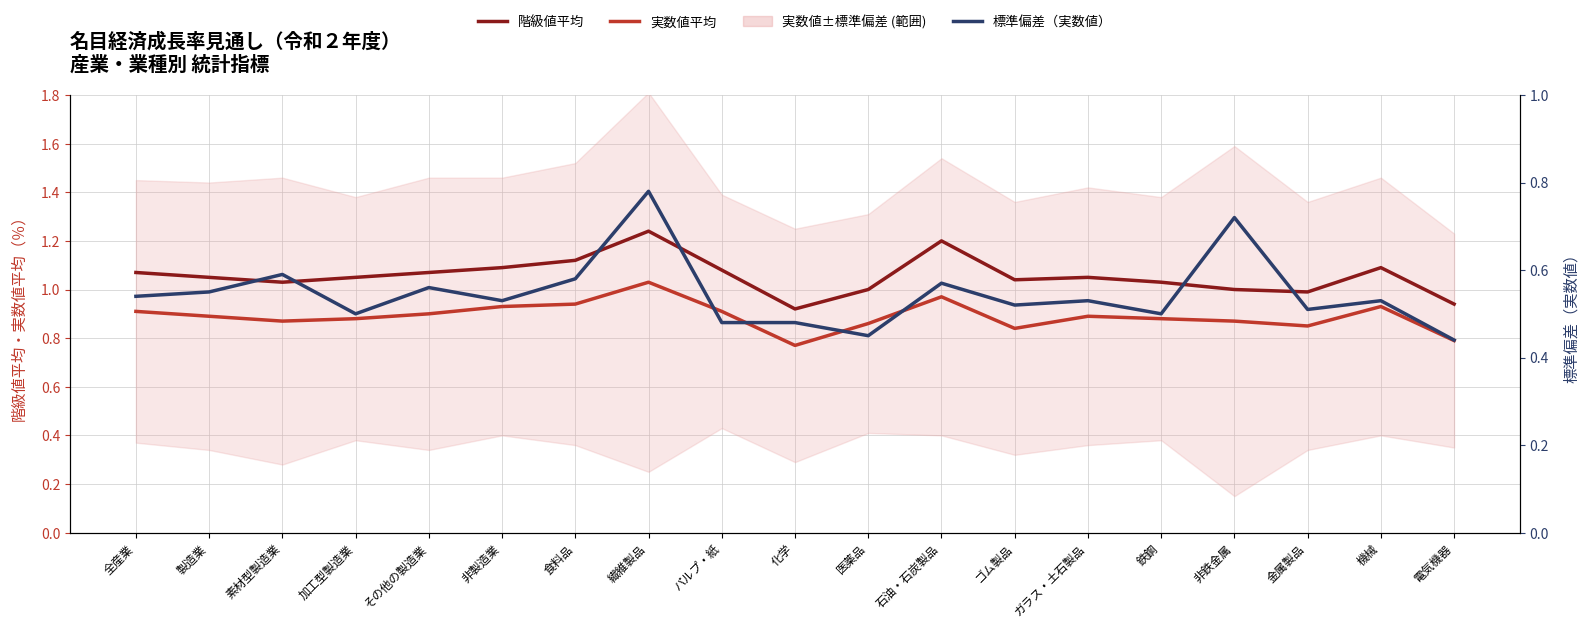

What is the spread (max minus min) of values at ガラス・土石製品?

0.5